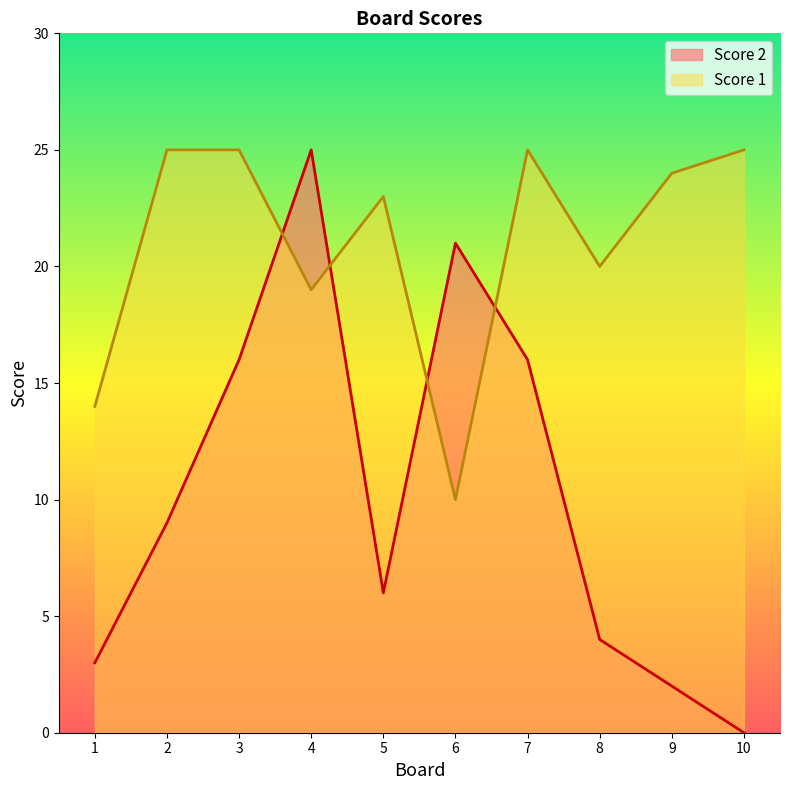

Reading left to right, transcribe all the data shown in this chart.

Score 2: 1=3	2=9	3=16	4=25	5=6	6=21	7=16	8=4	9=2	10=0
Score 1: 1=14	2=25	3=25	4=19	5=23	6=10	7=25	8=20	9=24	10=25